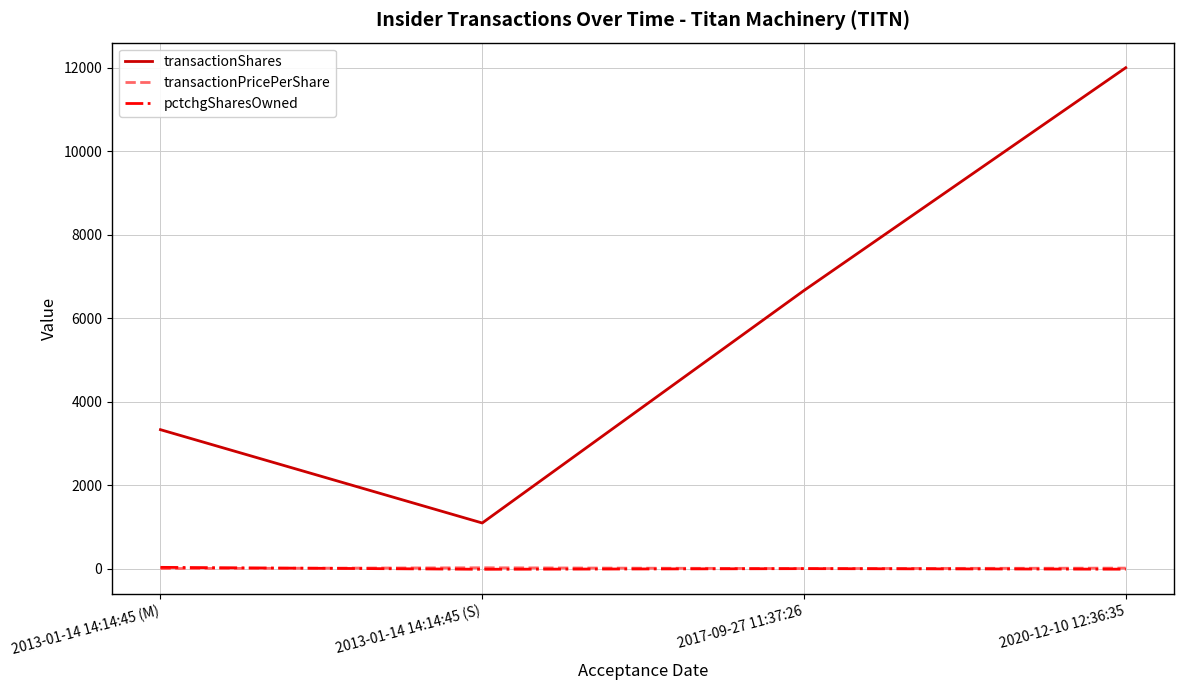

True or false: pctchgSharesOwned and transactionShares intersect in this chart.

False